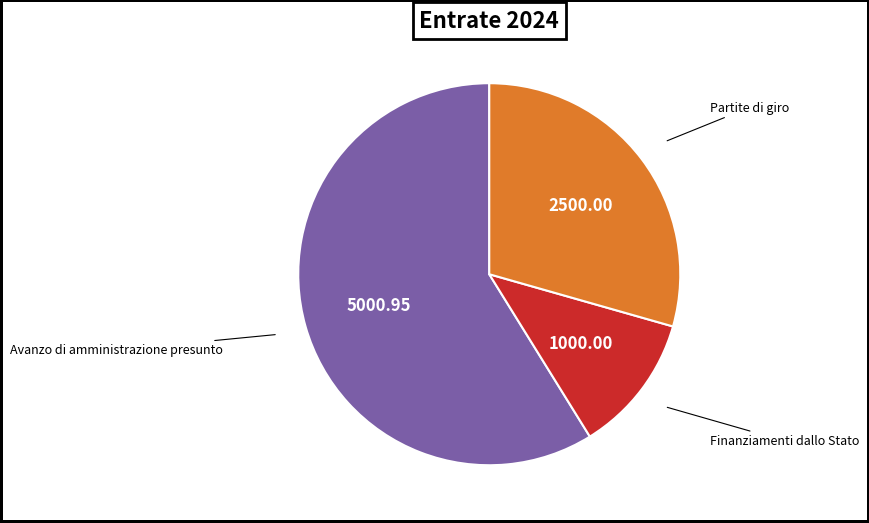

Does any single category account for the majority?

Yes